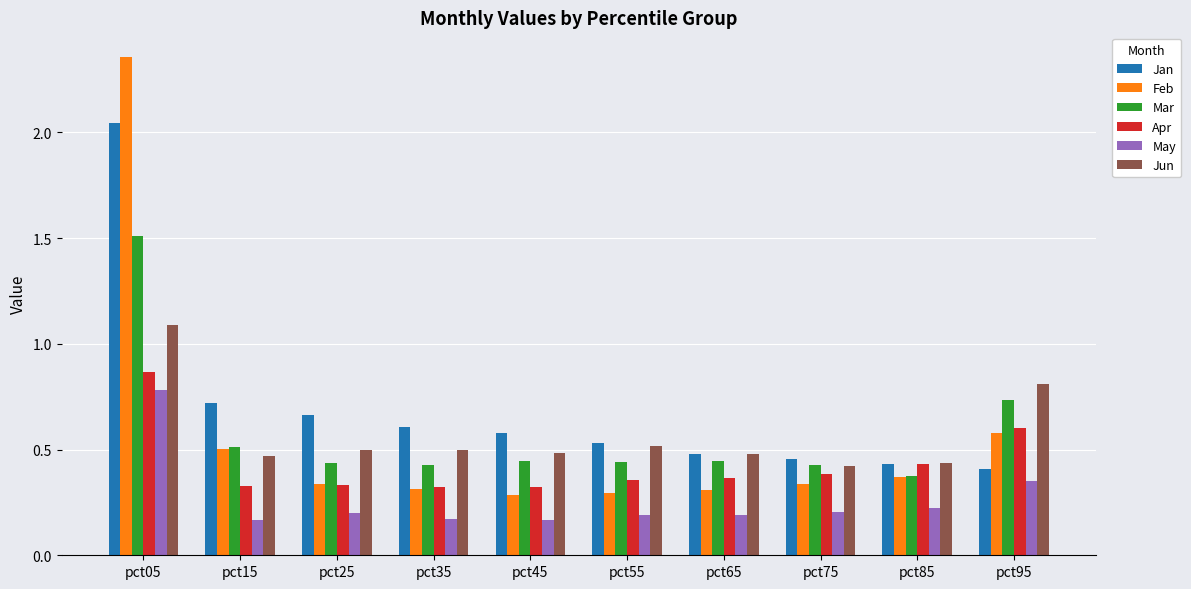

What are all the series names shown in the legend?

Jan, Feb, Mar, Apr, May, Jun